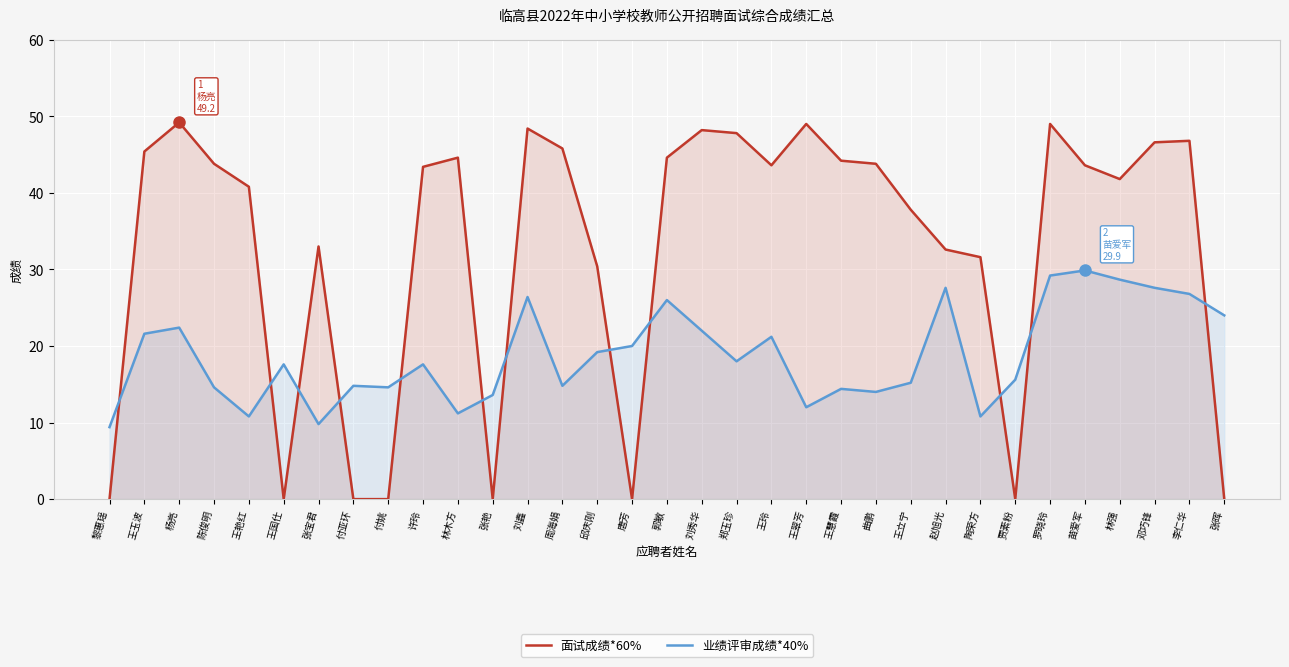

Reading left to right, extract all data points from this chart.

面试成绩*60%: 黎惠瑶=0.0	王玉波=45.4	杨亮=49.2	陈俊明=43.8	王艳红=40.8	王国仕=0.0	张宝君=33.0	付亚环=0.0	付姚=0.0	许玲=43.4	林木方=44.6	张艳=0.0	刘鑫=48.4	周海娟=45.8	邱庆刚=30.4	唐芳=0.0	郭敏=44.6	刘秀华=48.2	郑玉珍=47.8	王玲=43.6	王翠芳=49.0	王慧霞=44.2	曲鹏=43.8	王立宁=37.8	赵旭光=32.6	陶荣方=31.6	贾素粉=0.0	罗晓玲=49.0	苗爱军=43.6	林强=41.8	邓巧锋=46.6	李仁华=46.8	张晖=0.0
业绩评审成绩*40%: 黎惠瑶=9.4	王玉波=21.6	杨亮=22.4	陈俊明=14.6	王艳红=10.8	王国仕=17.6	张宝君=9.8	付亚环=14.8	付姚=14.6	许玲=17.6	林木方=11.2	张艳=13.6	刘鑫=26.4	周海娟=14.8	邱庆刚=19.2	唐芳=20.0	郭敏=26.0	刘秀华=22.0	郑玉珍=18.0	王玲=21.2	王翠芳=12.0	王慧霞=14.4	曲鹏=14.0	王立宁=15.2	赵旭光=27.6	陶荣方=10.8	贾素粉=15.6	罗晓玲=29.2	苗爱军=29.9	林强=28.7	邓巧锋=27.6	李仁华=26.8	张晖=24.0